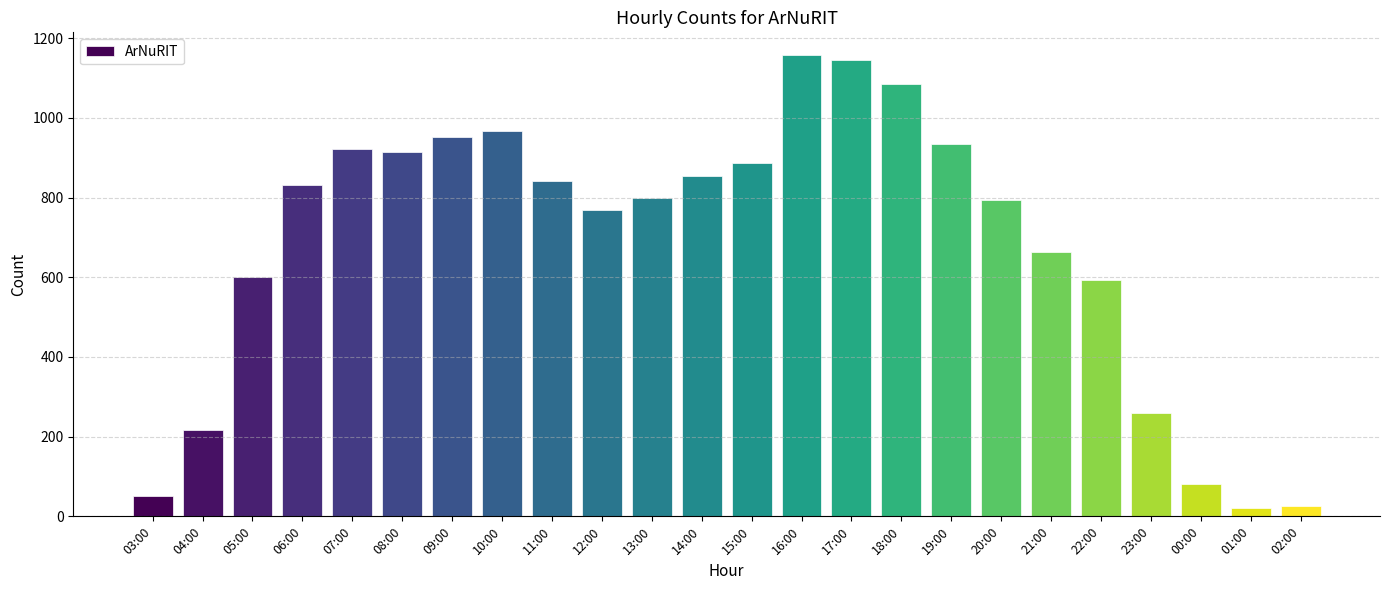

What is the value of the 9th bar from the left?

842